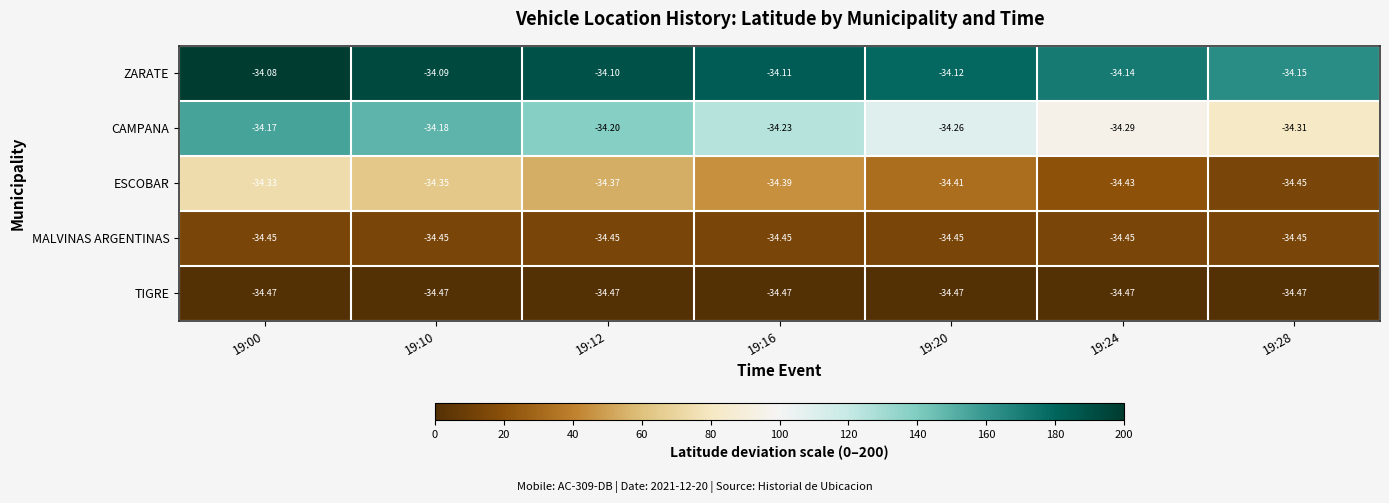

Which series has the largest total across all categories?

ZARATE